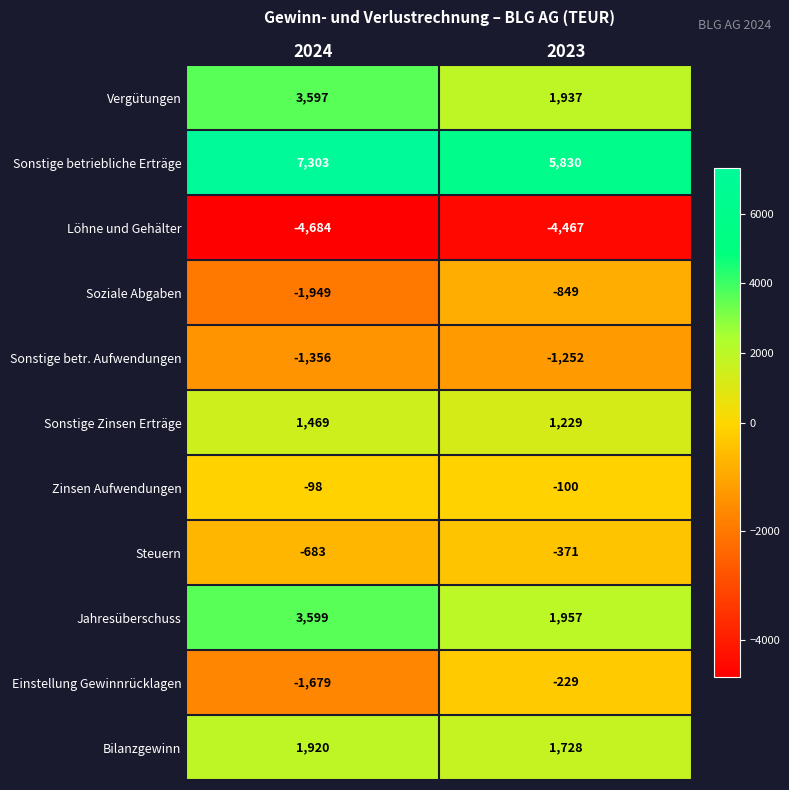

Rank the series by their maximum value, from highest to lowest.

Sonstige betriebliche Erträge, Jahresüberschuss, Vergütungen, Bilanzgewinn, Sonstige Zinsen Erträge, Zinsen Aufwendungen, Einstellung Gewinnrücklagen, Steuern, Soziale Abgaben, Sonstige betr. Aufwendungen, Löhne und Gehälter